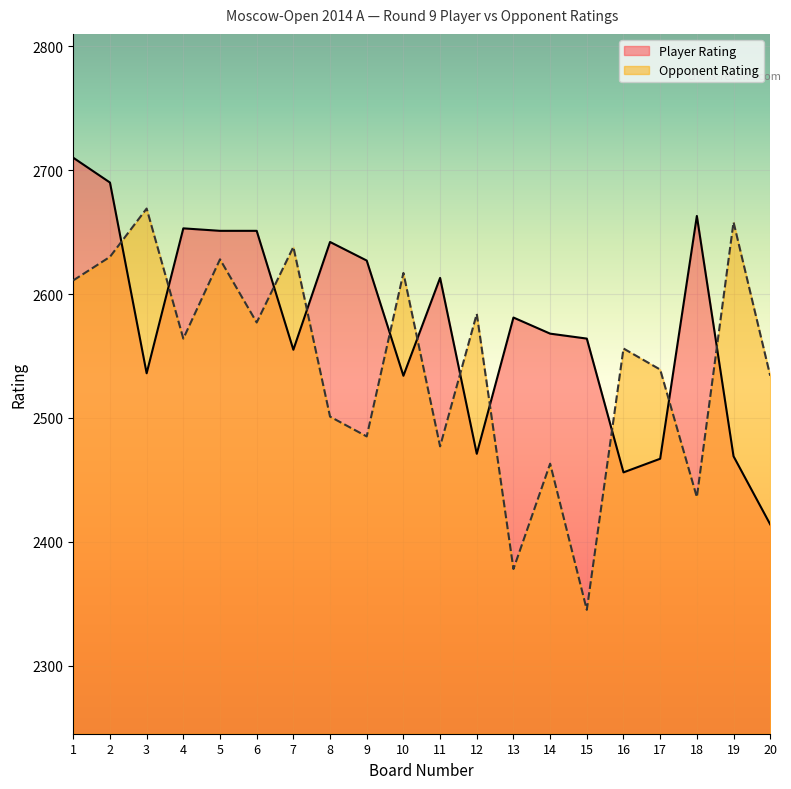

The Player Rating series shows 3681 at 11. True or false?

False